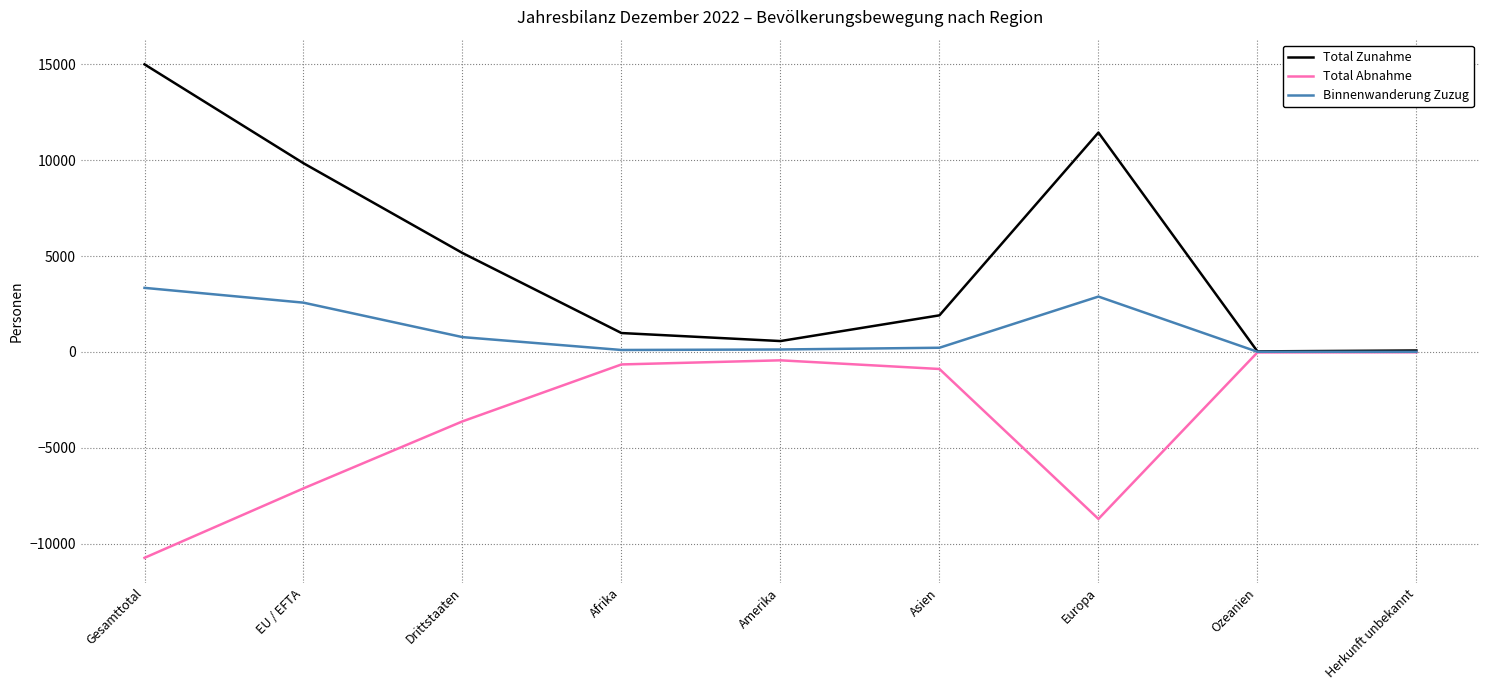

Is this an area chart (filled region under the line)?

No